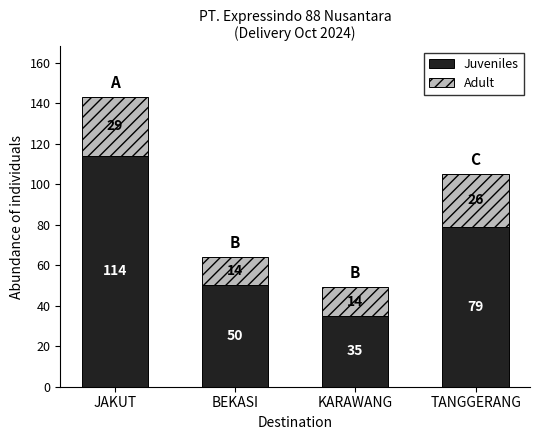

Reading left to right, what are the values for Juveniles?

JAKUT=114	BEKASI=50	KARAWANG=35	TANGGERANG=79